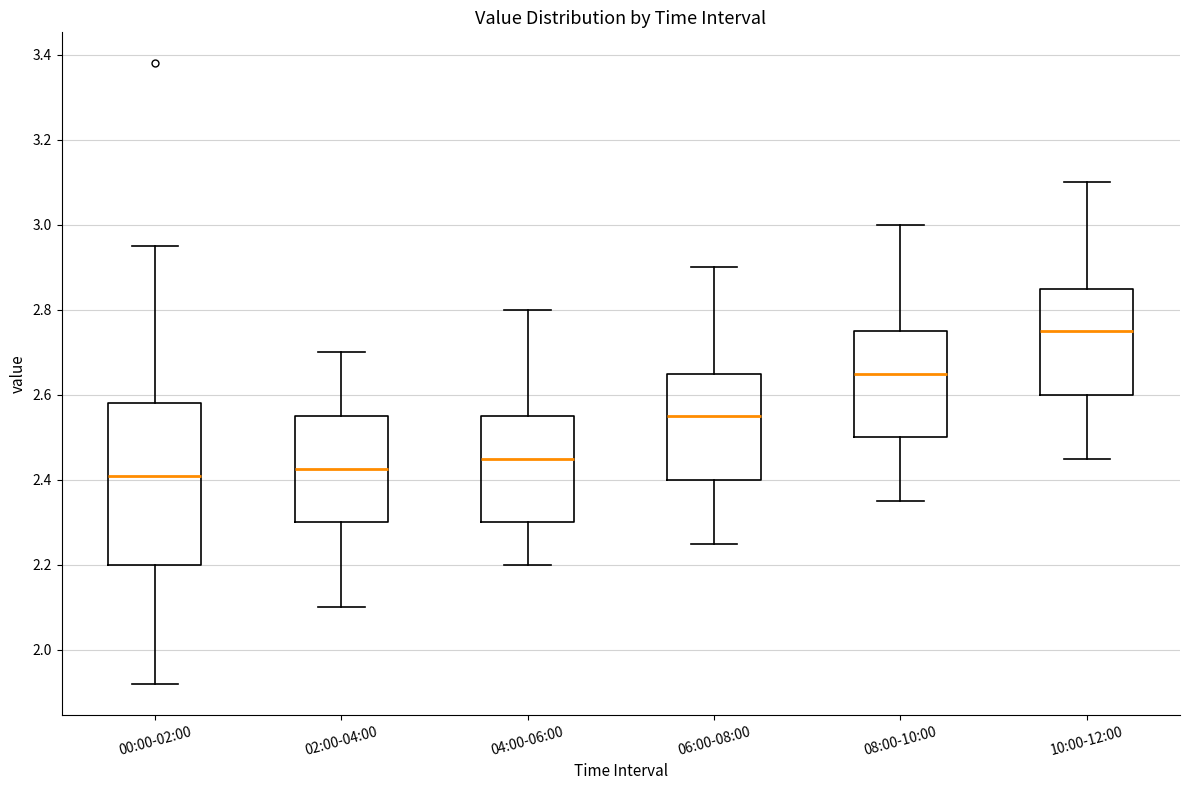

Reading left to right, read every box against the y-axis: the position of its median line, the range the box covers, and the ends of its whiskers. The values are not printed on the chart, so give them approximately, as read against the axis.

00:00-02:00: median 2.42, box 2.20 to 2.58, whiskers 1.92 to 2.96
02:00-04:00: median 2.42, box 2.30 to 2.56, whiskers 2.10 to 2.70
04:00-06:00: median 2.46, box 2.30 to 2.56, whiskers 2.20 to 2.80
06:00-08:00: median 2.56, box 2.40 to 2.66, whiskers 2.26 to 2.90
08:00-10:00: median 2.66, box 2.50 to 2.76, whiskers 2.36 to 3.00
10:00-12:00: median 2.76, box 2.60 to 2.86, whiskers 2.46 to 3.10